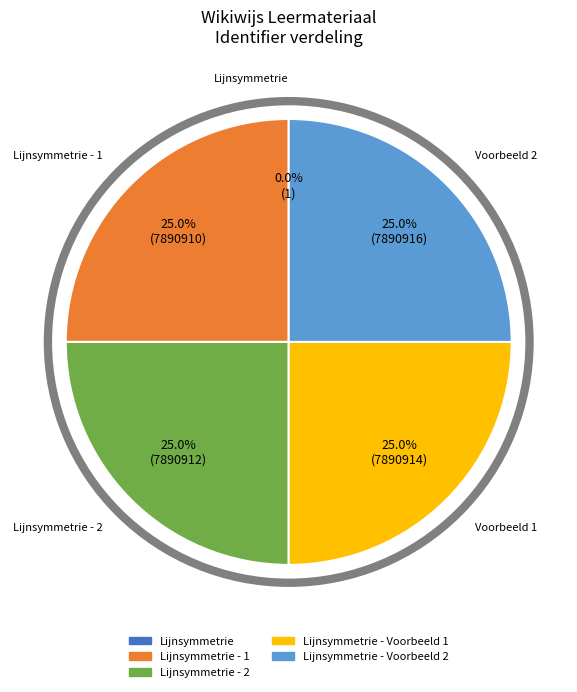

Does any single category account for the majority?

No